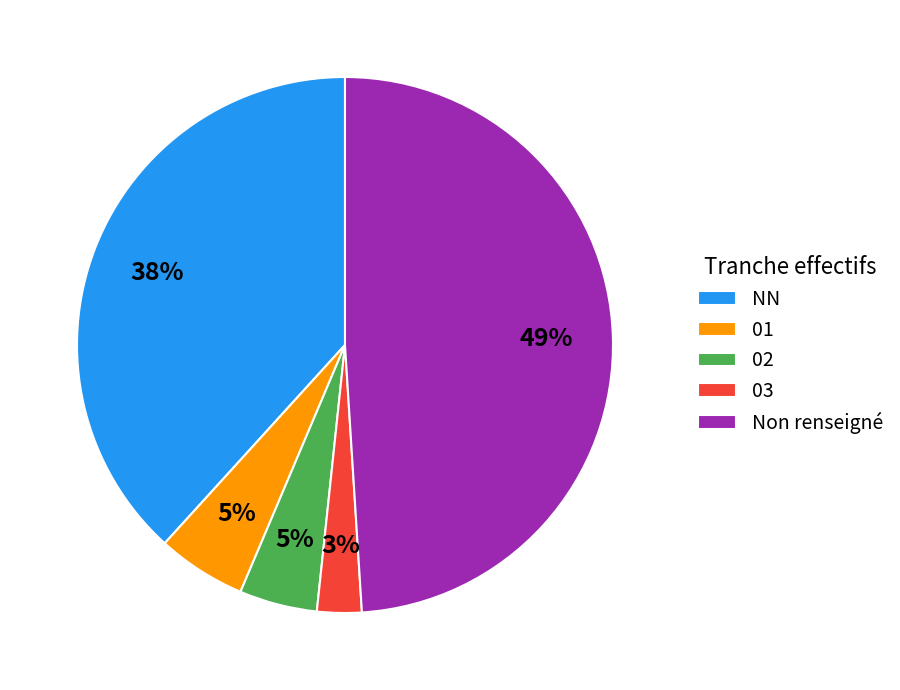

To the nearest percent, what is the average slice percentage?

20%